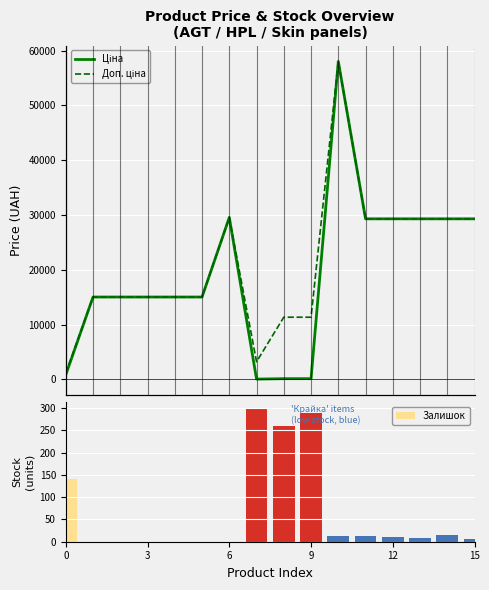

What are all the series names shown in the legend?

Ціна, Доп. ціна, Залишок